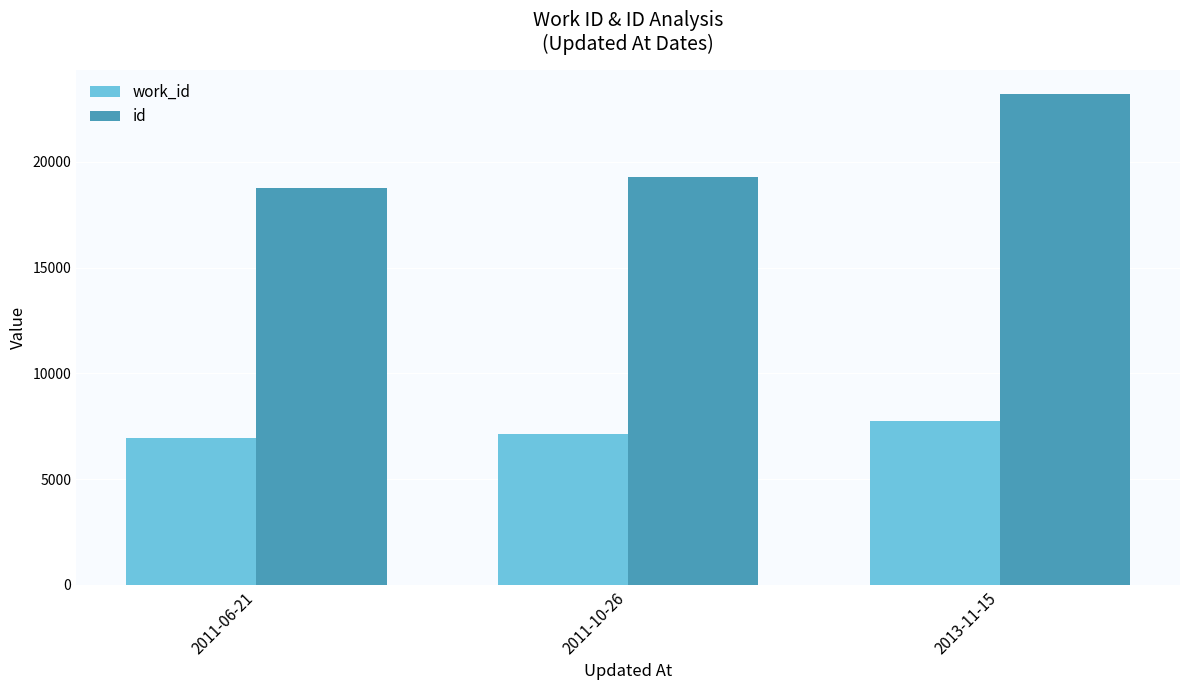

Count the number of categories in the chart.

3